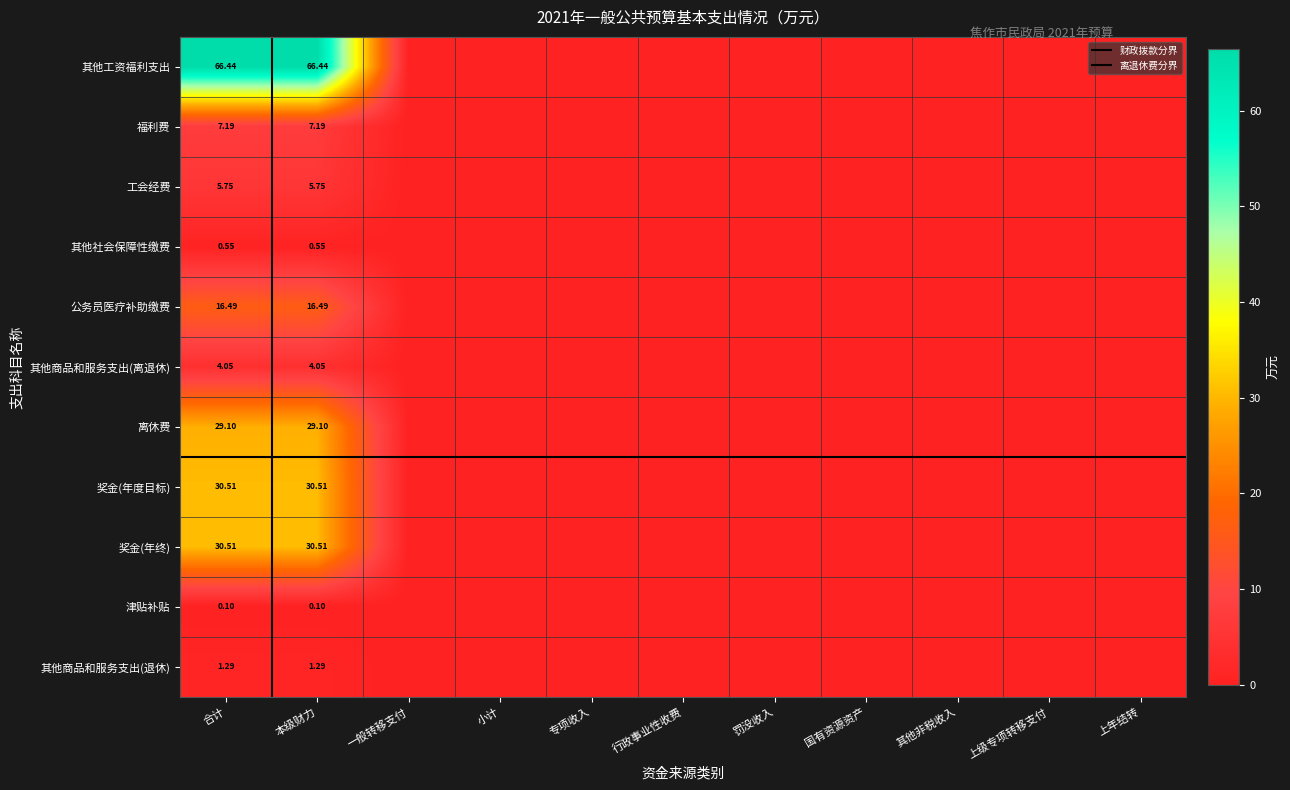

List the labels in order of 其他商品和服务支出(退休) value, smallest first.

一般转移支付, 小计, 专项收入, 行政事业性收费, 罚没收入, 国有资源资产, 其他非税收入, 上级专项转移支付, 上年结转, 合计, 本级财力